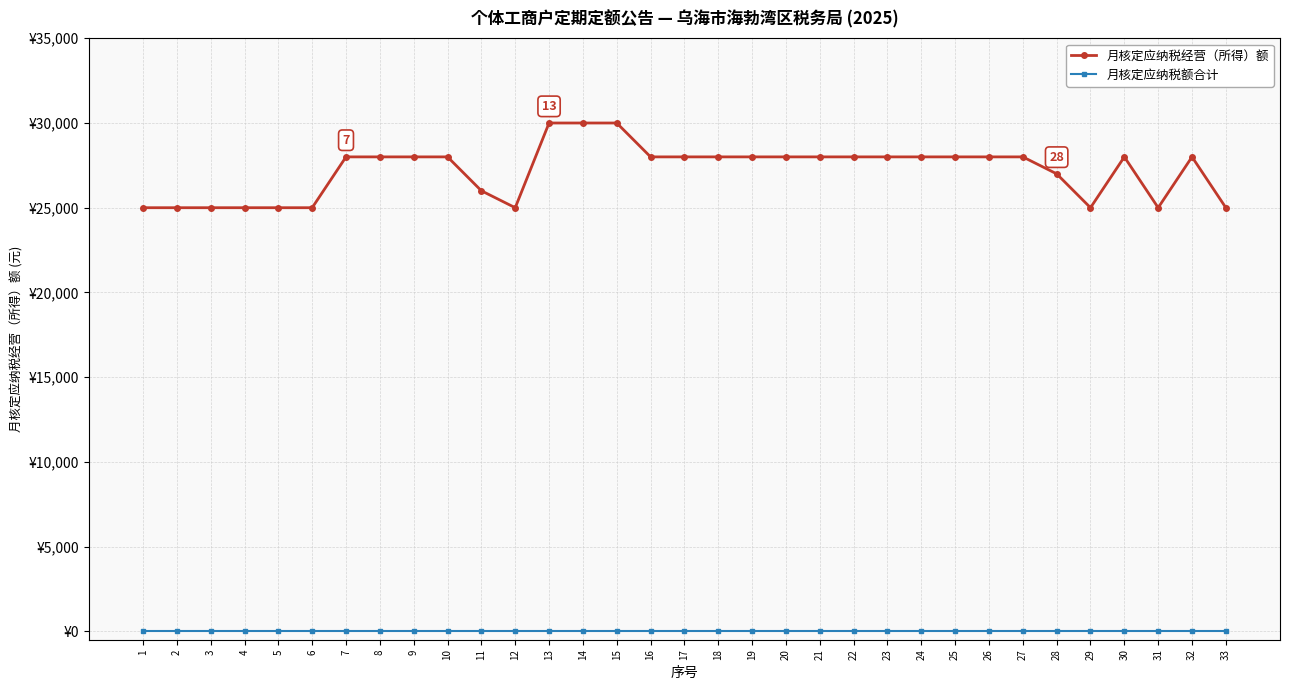

What is the difference between the second highest and second lowest values in the 月核定应纳税经营（所得）额 series?

5000